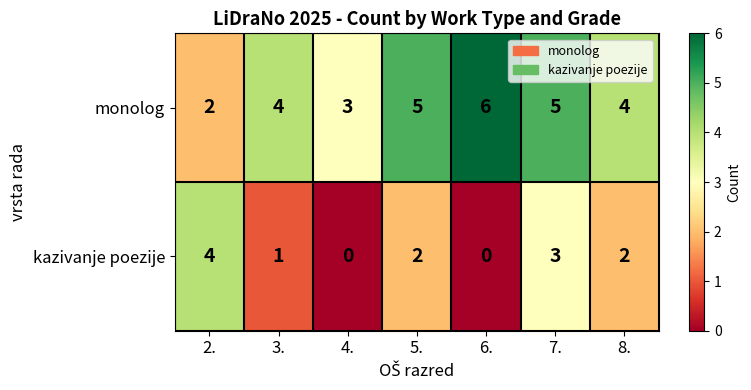

What is the total value across all series at 4.?

3